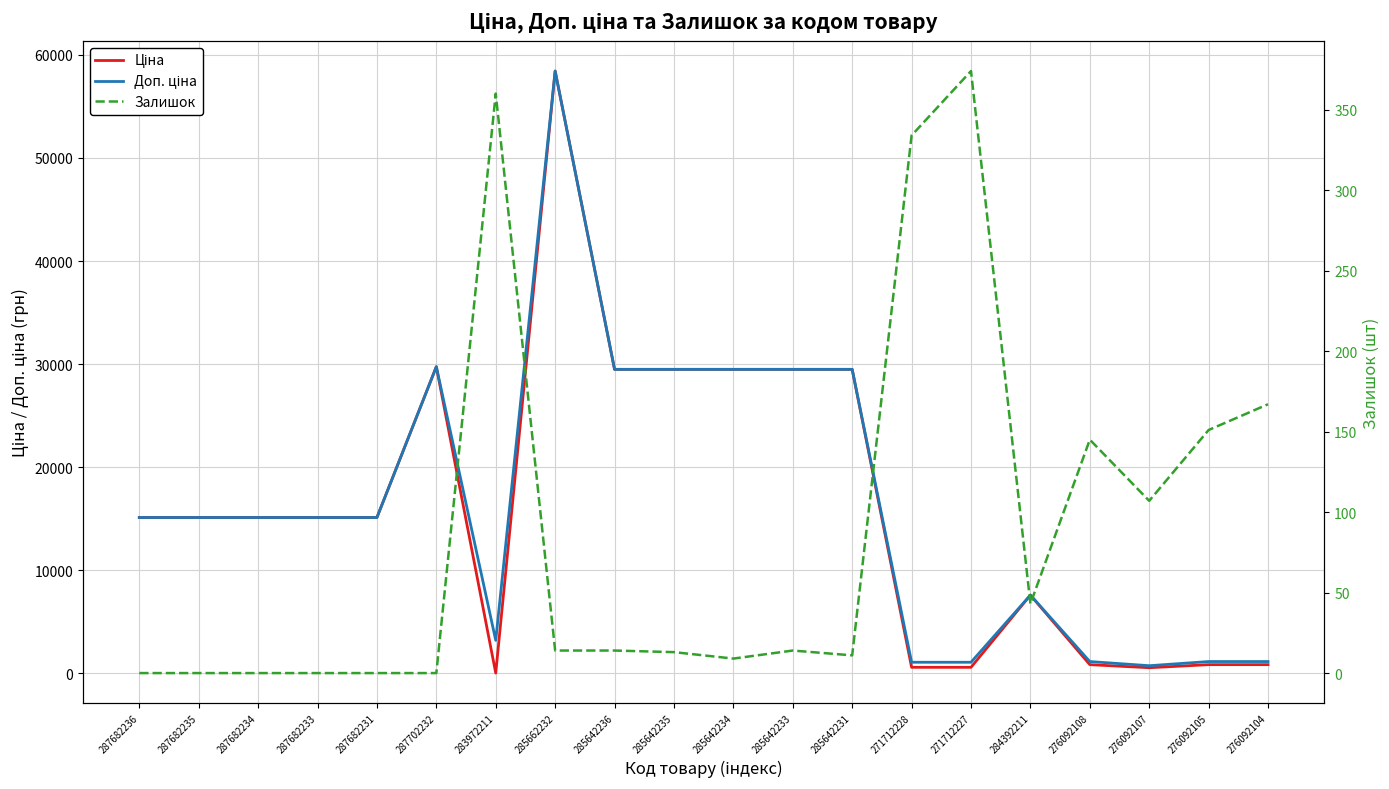

List the series in order of their peak value, lowest first.

Залишок, Ціна, Доп. ціна